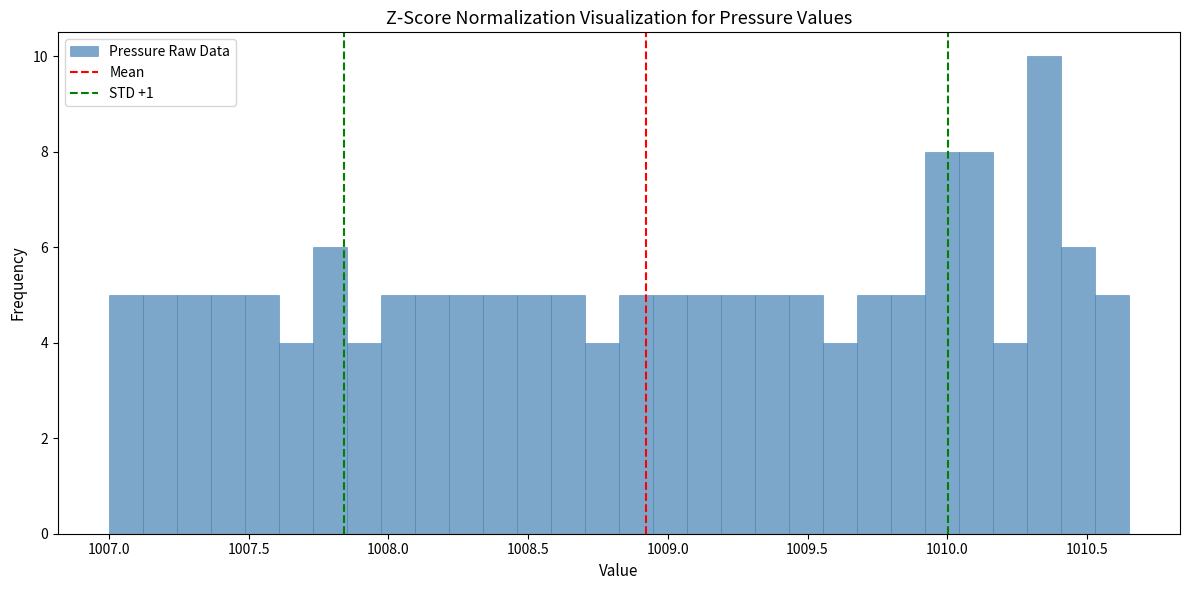

Read against the x-axis, roughly where is the centre of the tallest bar?

1010.35